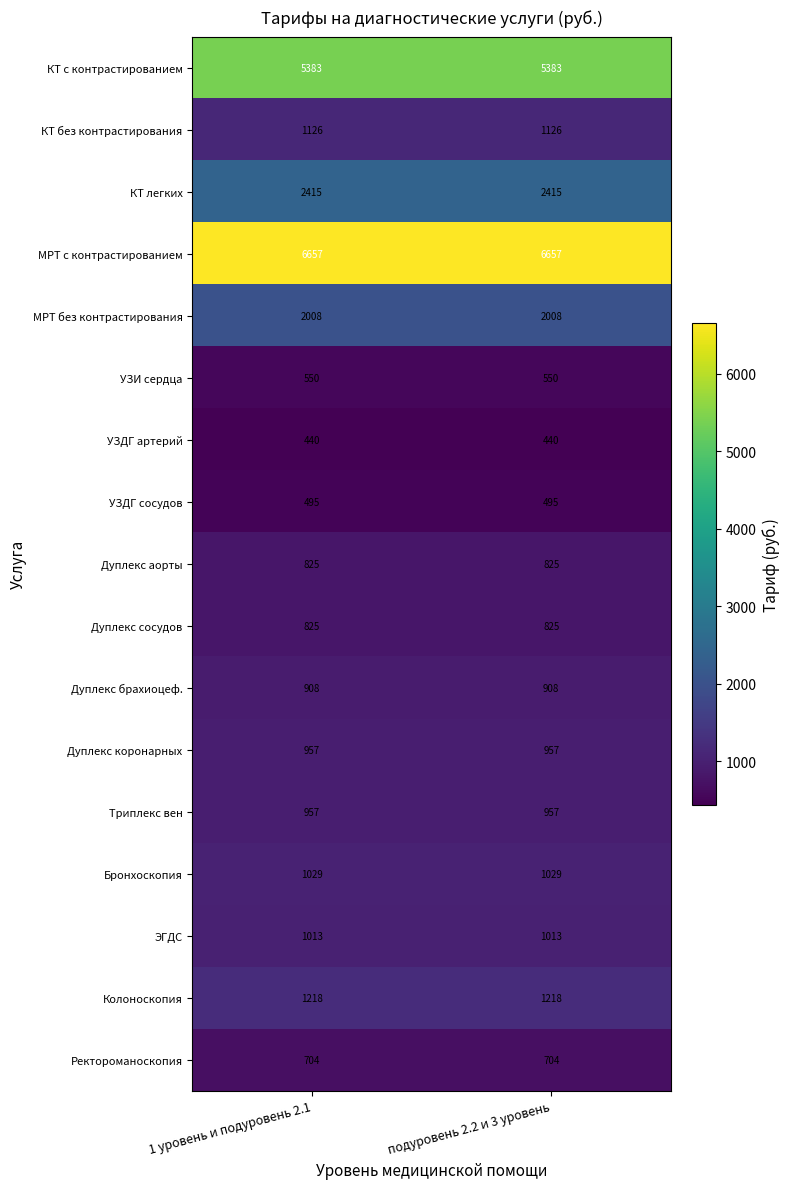

The КТ без контрастирования series shows 1126 at 1 уровень и подуровень 2.1. True or false?

True